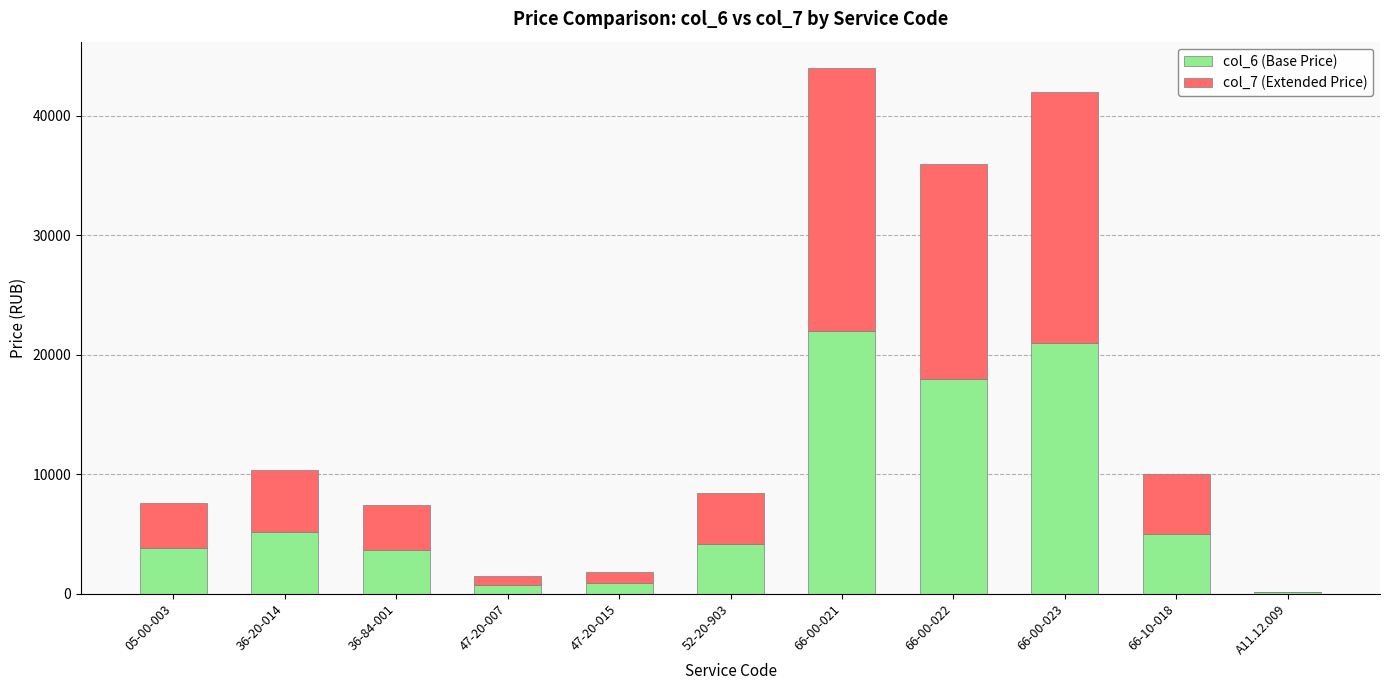

Does the chart contain stacked bars?

Yes